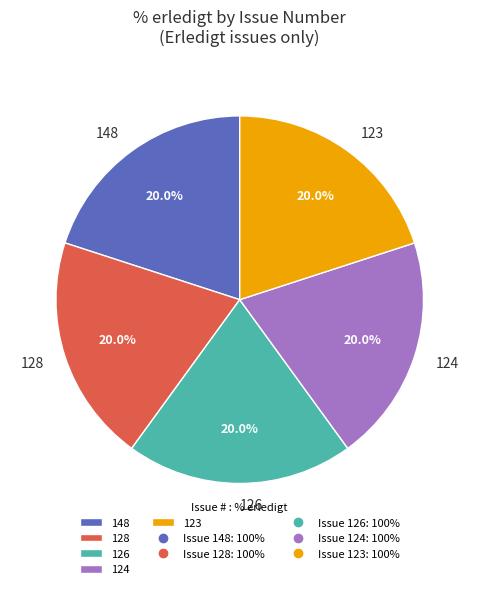

Combined, do 123 and 124 account for over 50%?

No